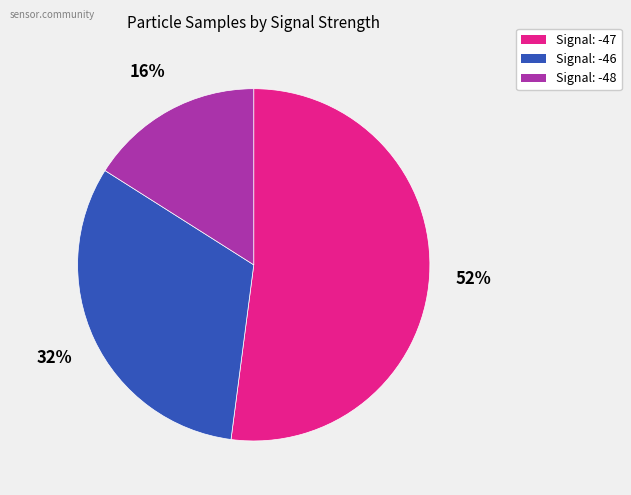

Is there a majority slice in this chart?

Yes